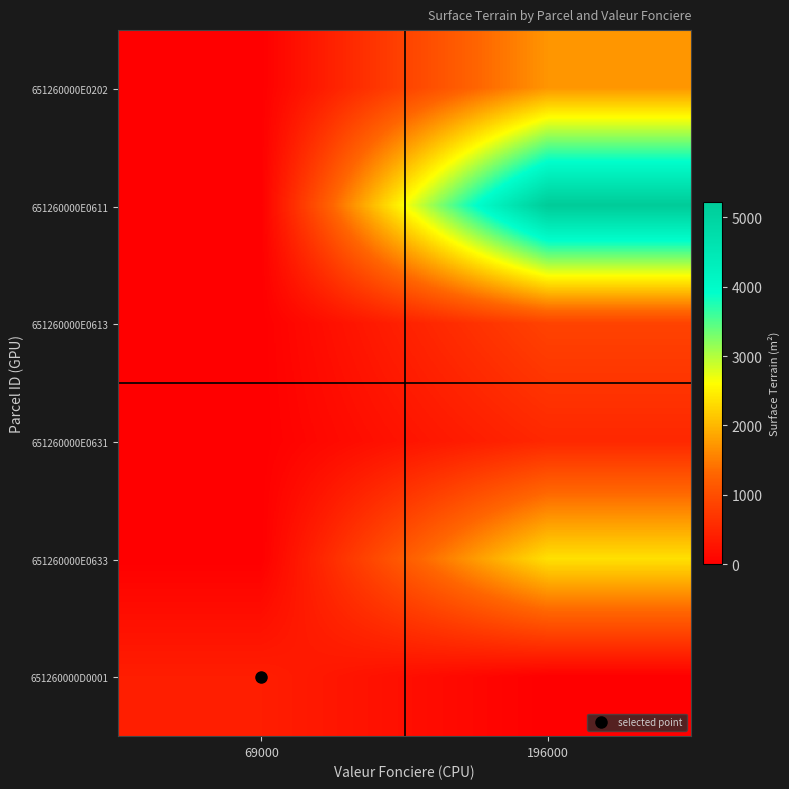

Which series has the largest total across all categories?

651260000E0611